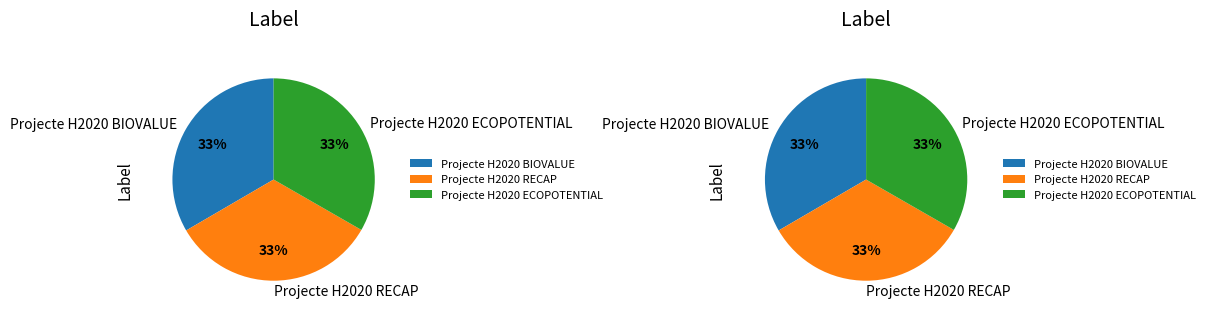

What is the ratio of the value at Projecte H2020 ECOPOTENTIAL to the value at Projecte H2020 RECAP?

1.0